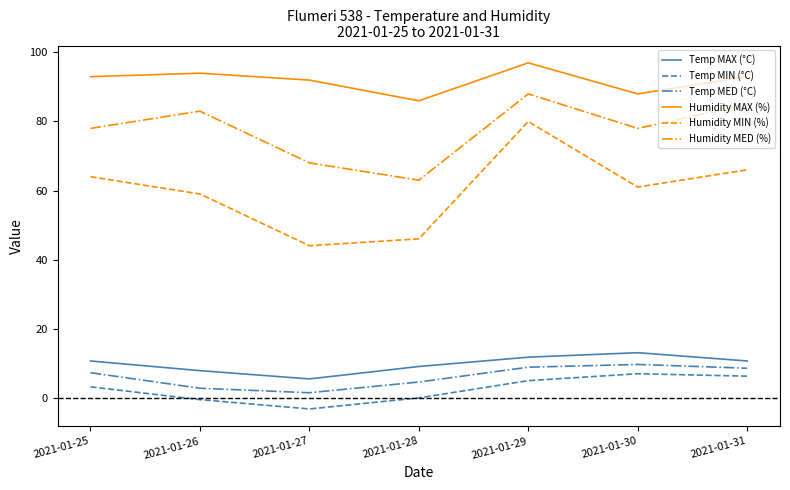

Between 2021-01-25 and 2021-01-28, which series saw the biggest shift?

Humidity MIN (%)